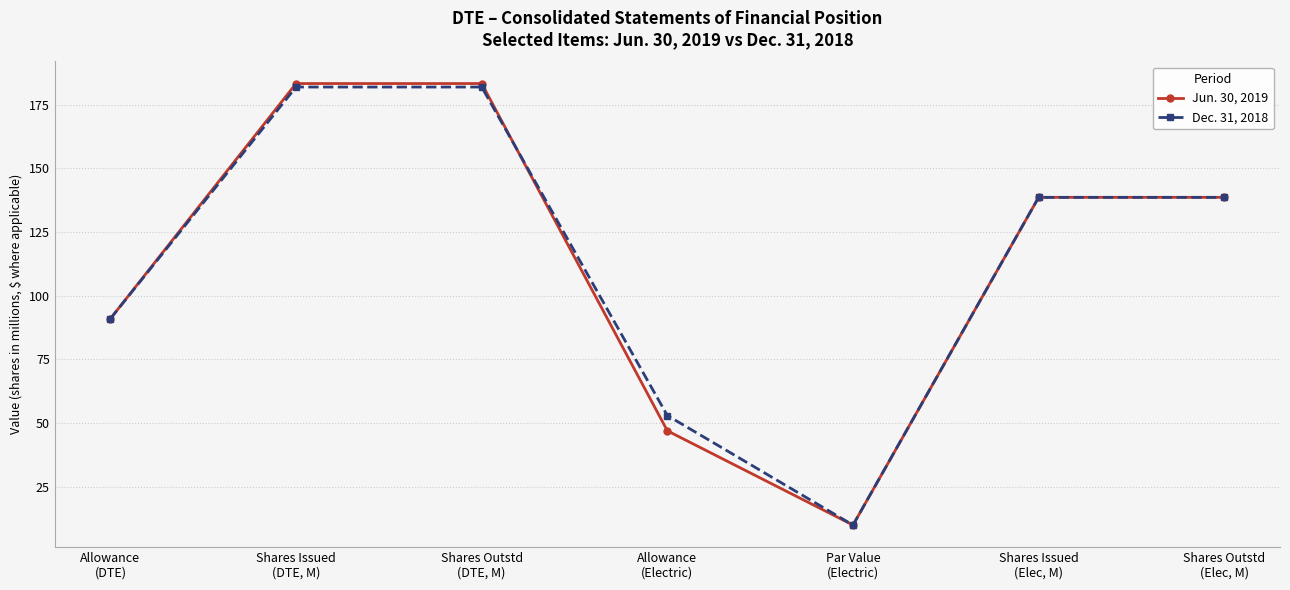

What is the label of the 2nd point from the right?

Shares Issued
(Elec, M)